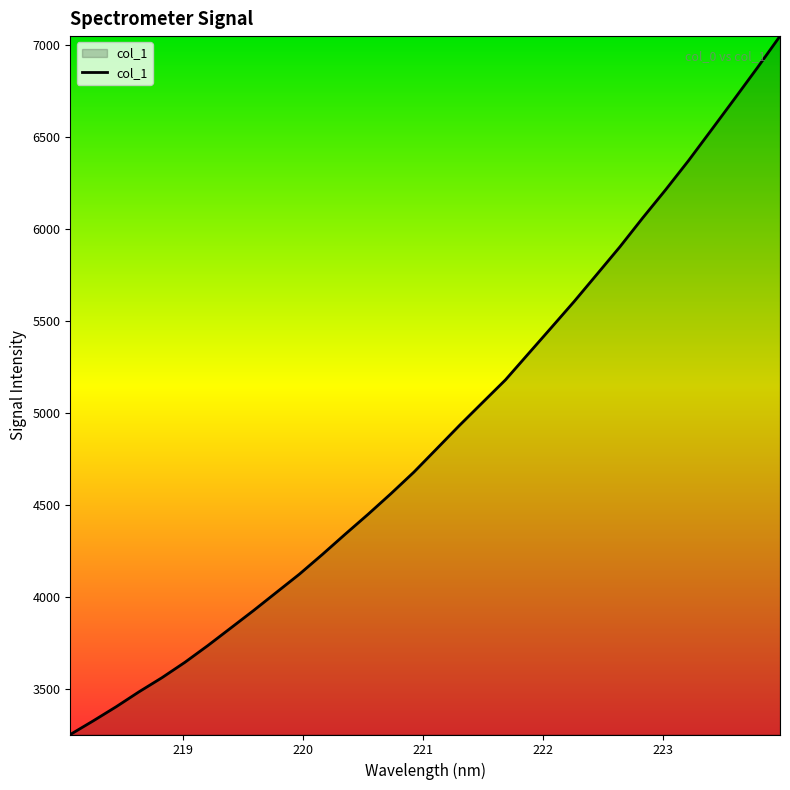

What is the minimum value shown in the chart?

3252.6